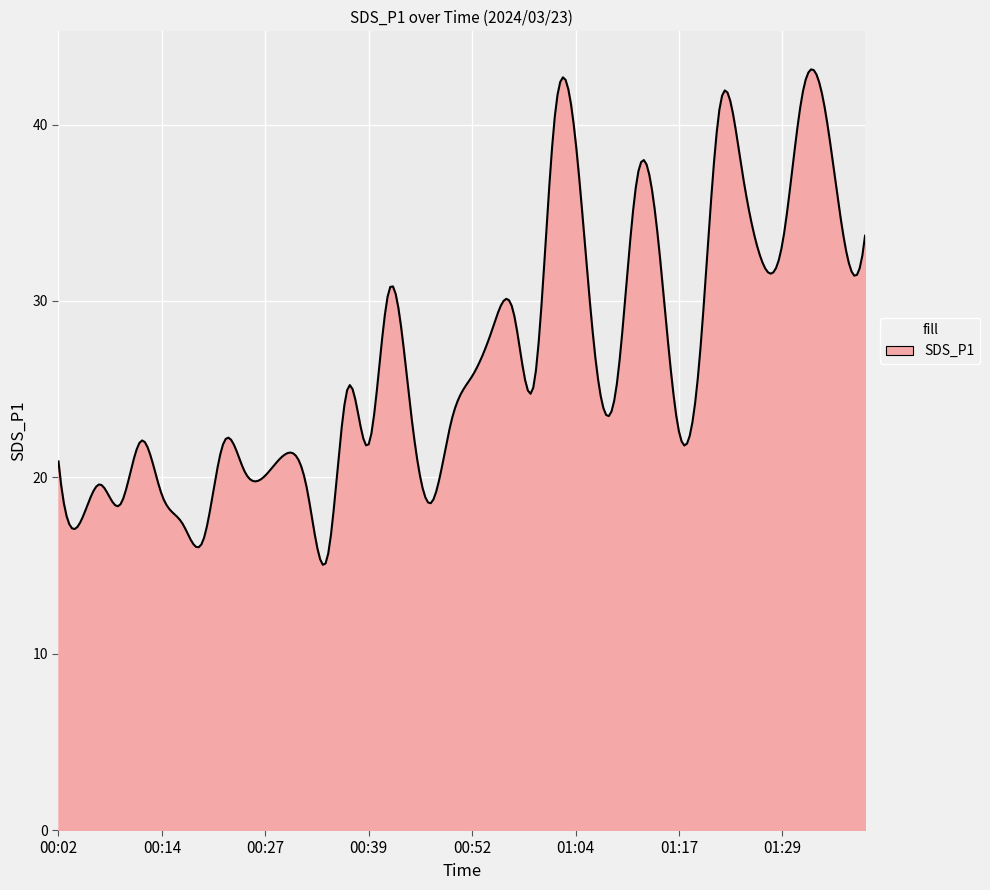

What is the difference between the maximum and minimum values?

28.1